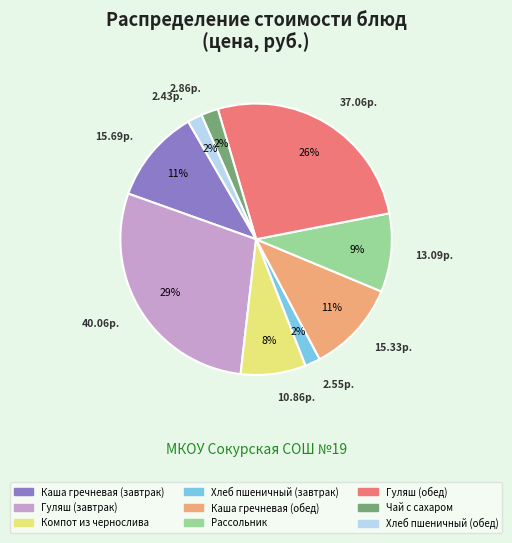

True or false: Каша гречневая (завтрак) accounts for 11% of the total.

True